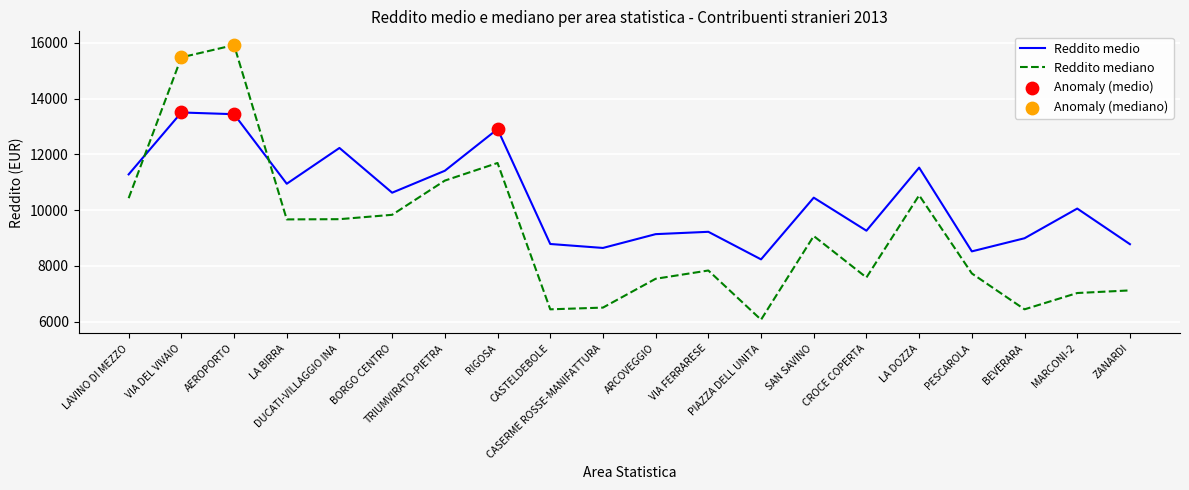

At how many categories does at least one series exceed 15340?

2